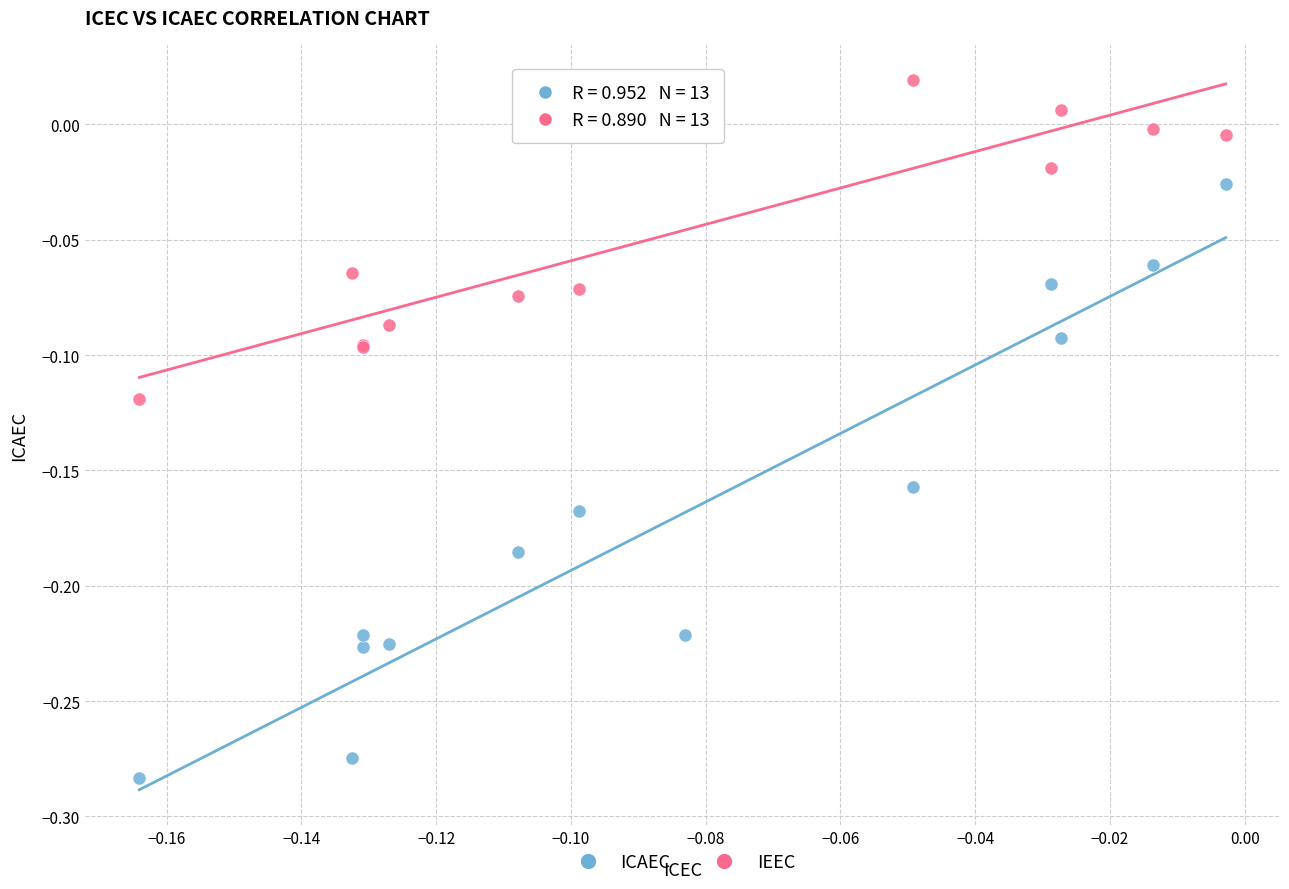

Which series has the largest Y range (max minus min)?

ICAEC